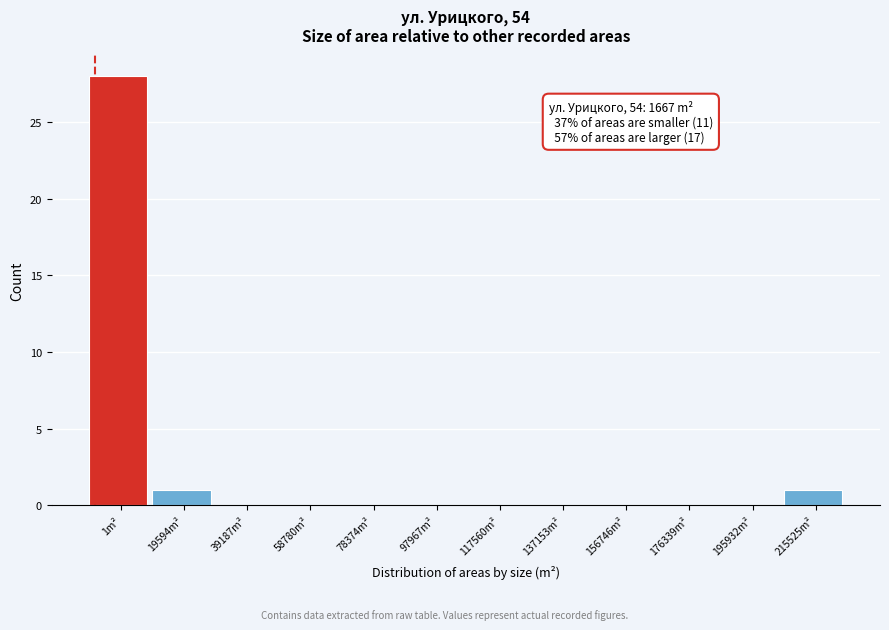

Reading right to left, list all the values displayed in this chart.

215525m²=1	195932m²=0	176339m²=0	156746m²=0	137153m²=0	117560m²=0	97967m²=0	78374m²=0	58780m²=0	39187m²=0	19594m²=1	1m²=28